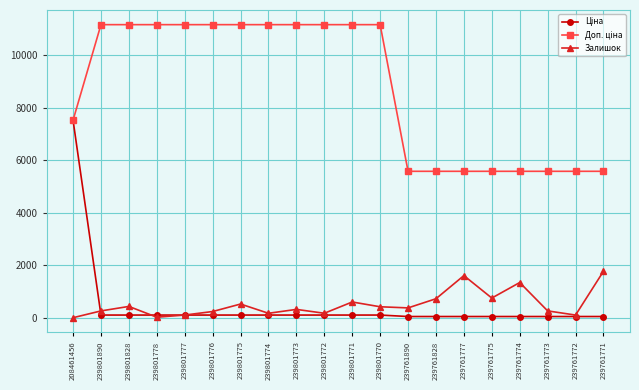

What is the highest value of the Залишок series?

1779.0